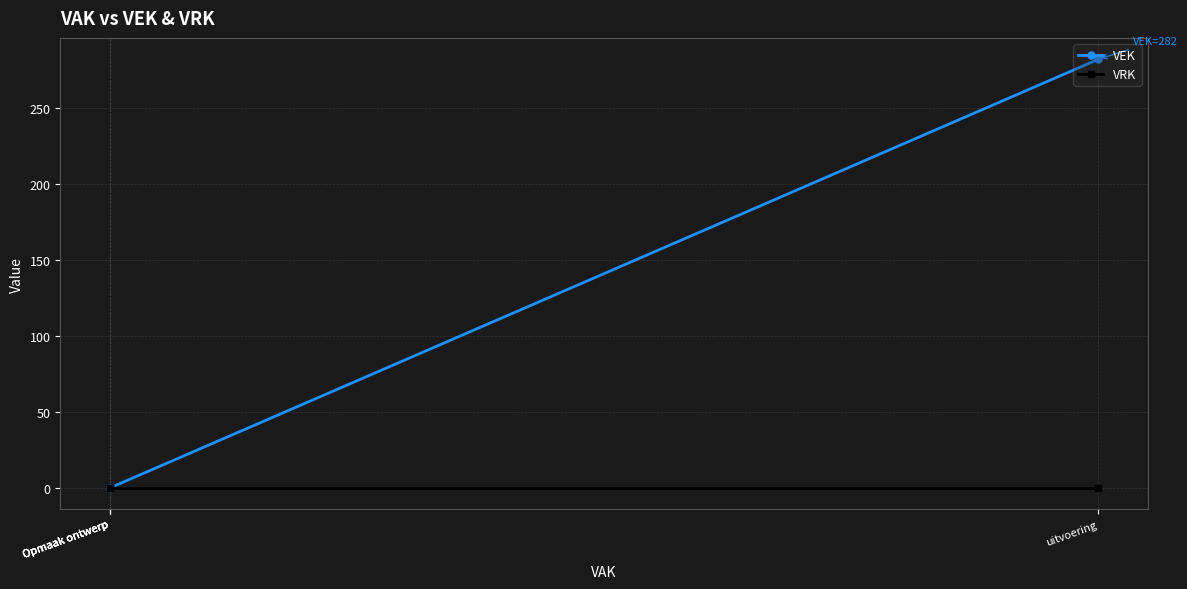

The VEK series shows -106 at Opmaak ontwerp. True or false?

False